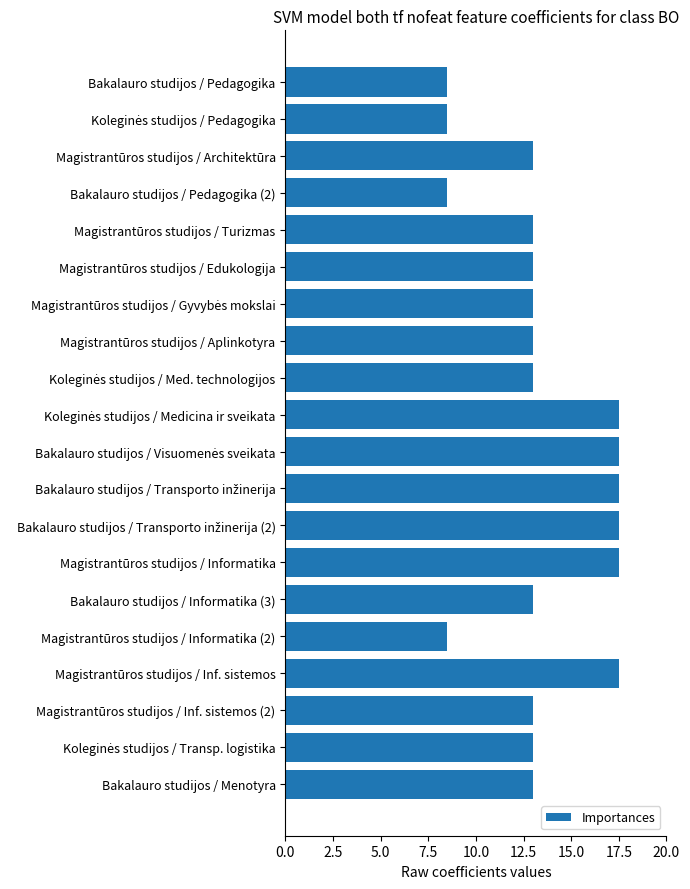

Reading top to bottom, what are all the values shown in this chart?

8.5	8.5	13.0	8.5	13.0	13.0	13.0	13.0	13.0	17.5	17.5	17.5	17.5	17.5	13.0	8.5	17.5	13.0	13.0	13.0